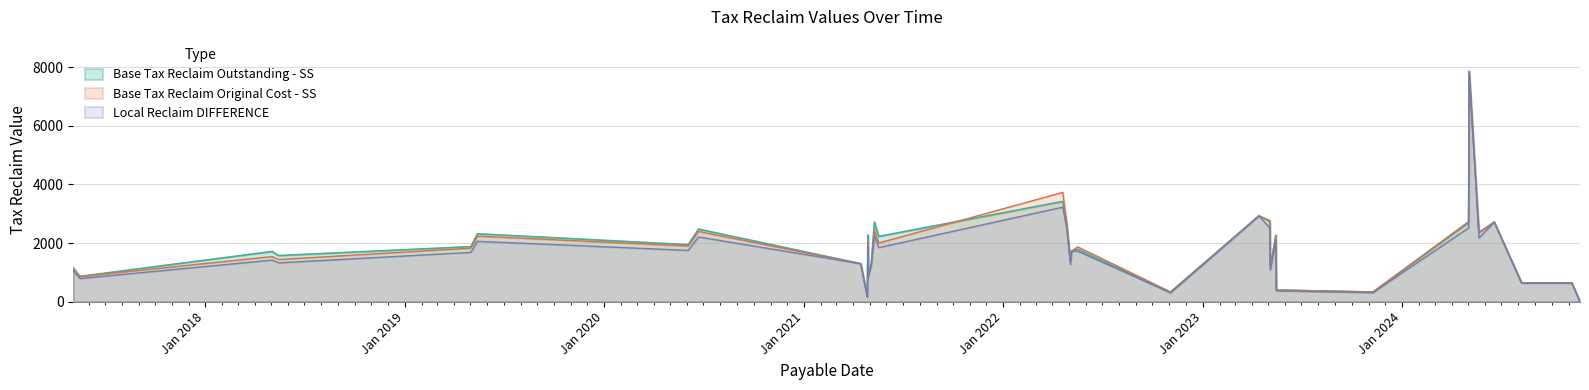

What is the spread (max minus min) of values at 2024-05-02?

215.5